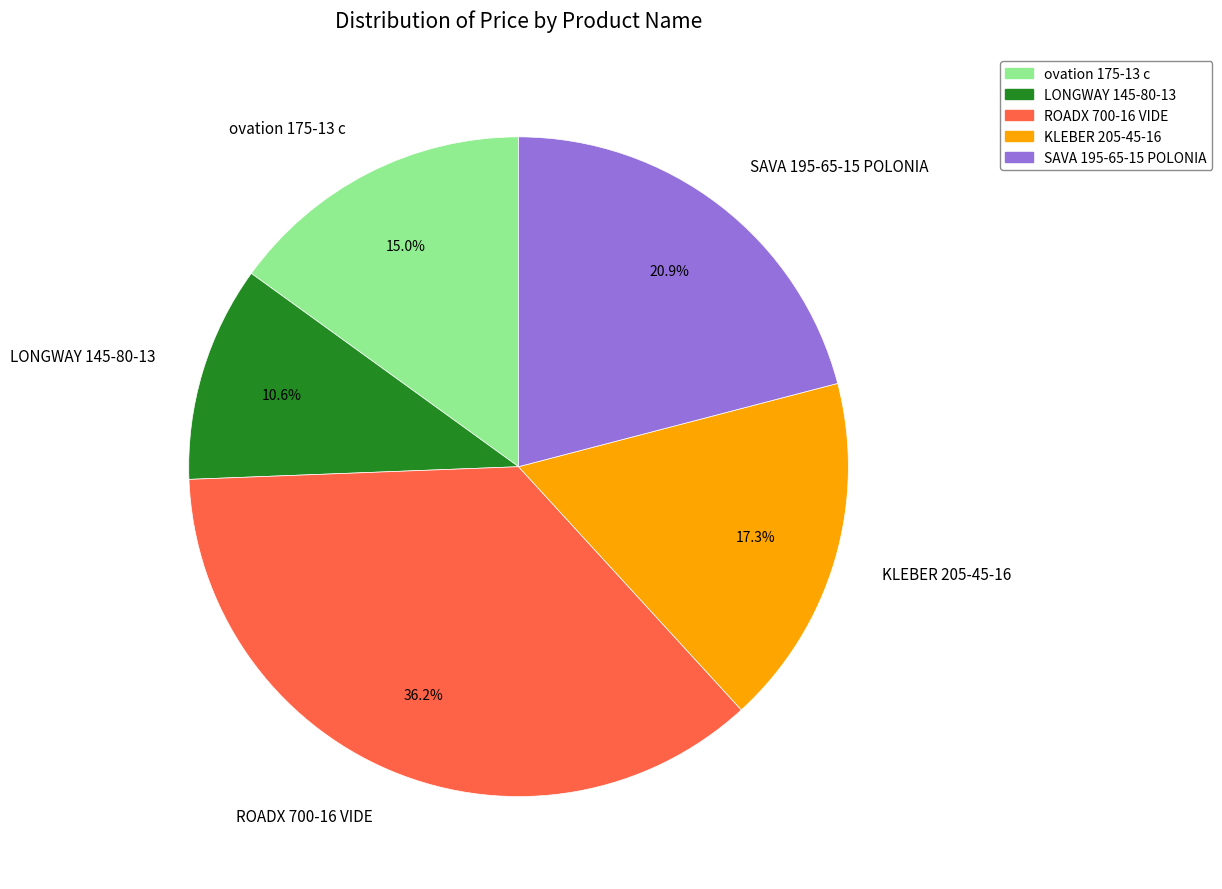

Count the number of slices in the pie.

5